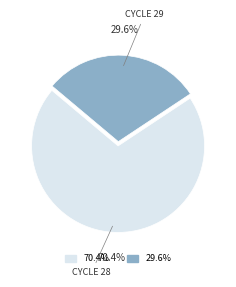

Which slice is the smallest?

29.6%